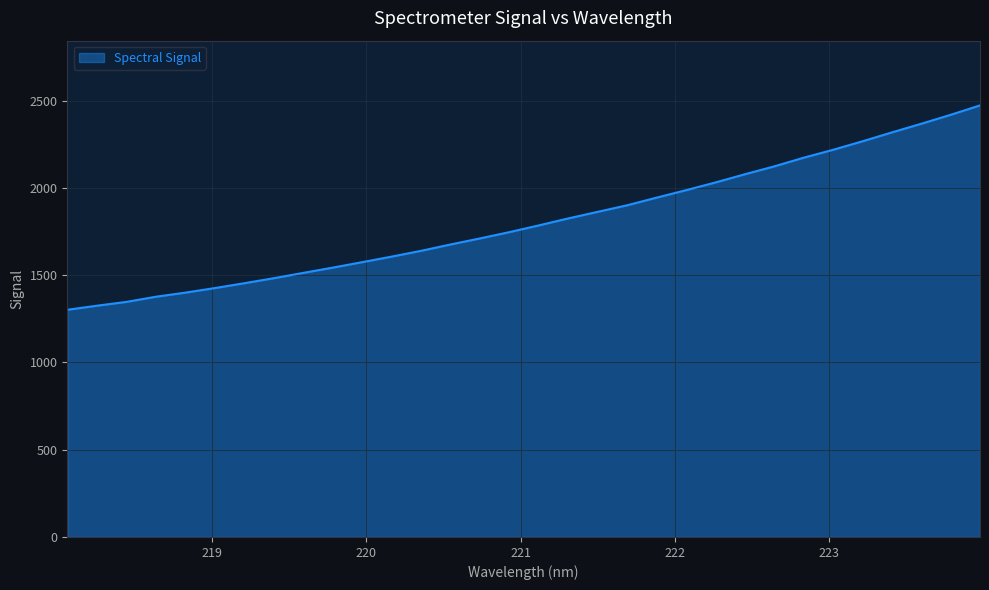

What is the minimum value shown in the chart?

1301.2